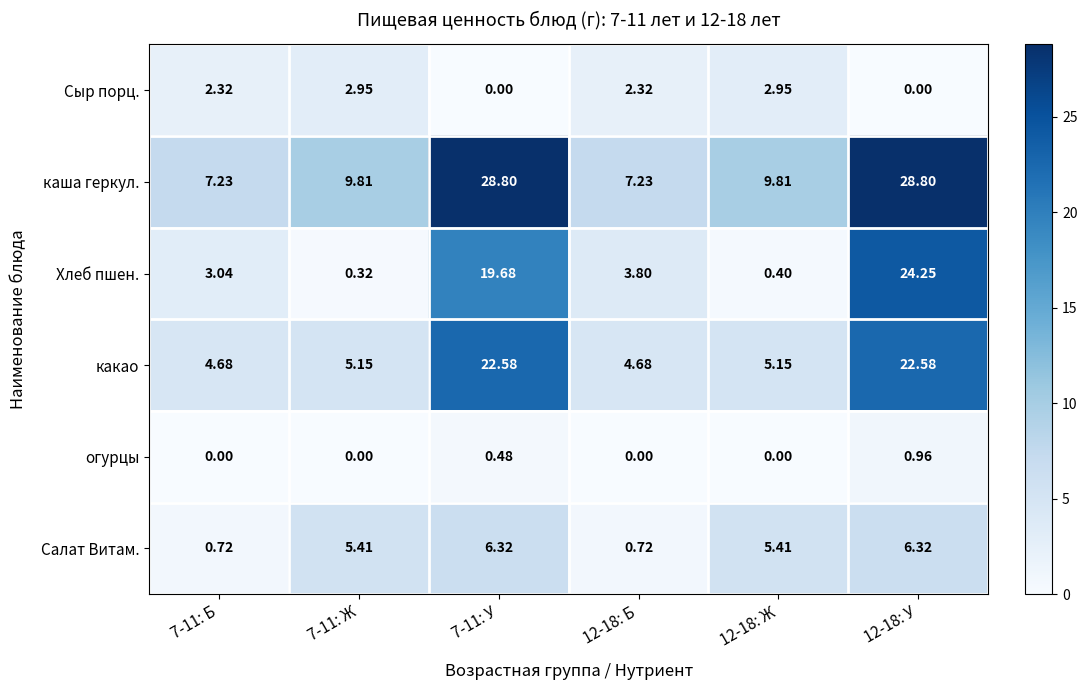

Which series has the widest spread of values?

Хлеб пшен.